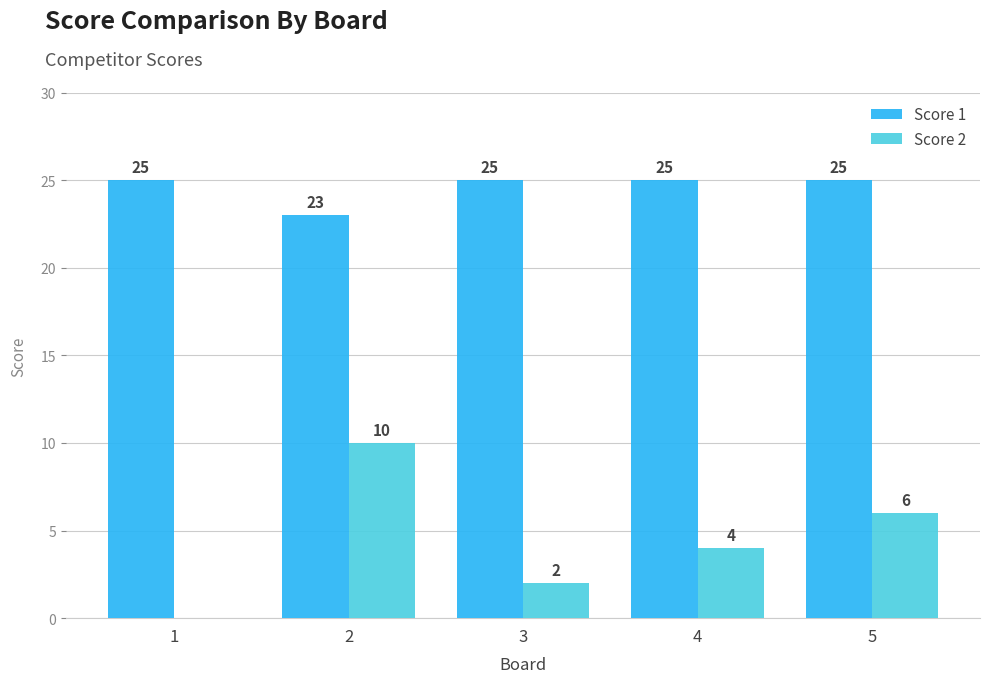

What is the sum of all Score 2 values?

22